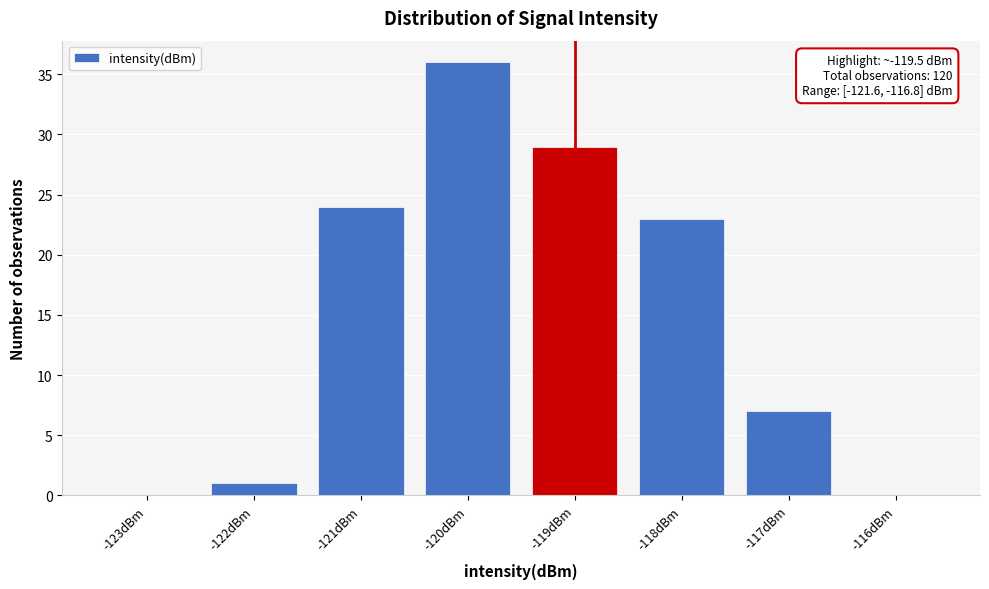

Over which range of the x-axis is the bar tallest?

-120.5 to -119.5